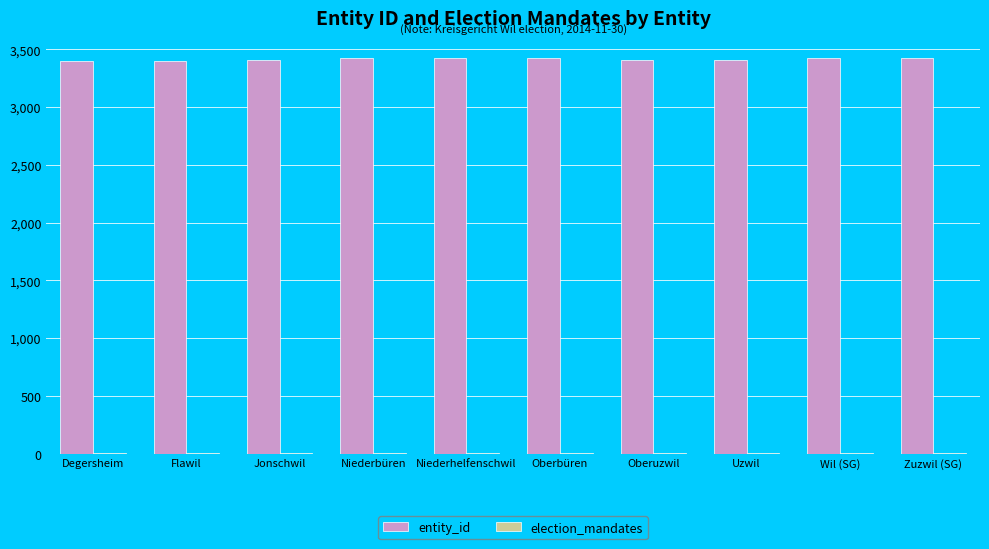

Which series has the largest total across all categories?

entity_id